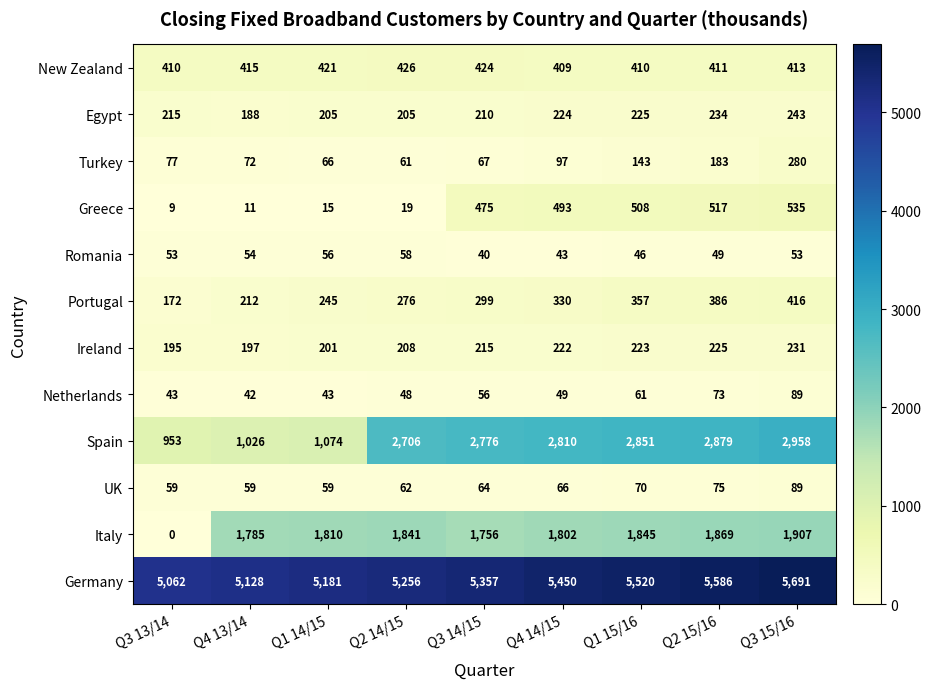

What is the total value across all series at Q2 15/16?

12487